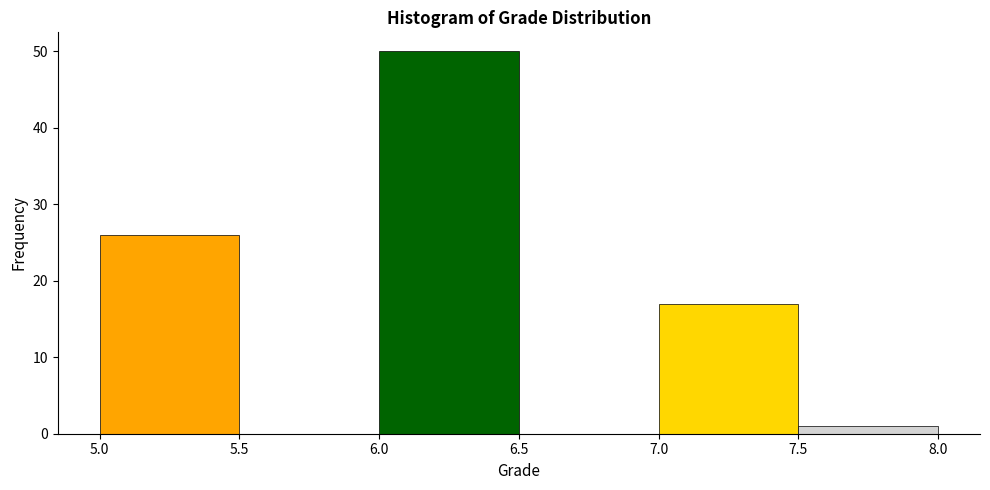

What is the height of the bar covering 5.0 to 5.5 on the x-axis? The values are not printed on the chart, so give them approximately, as read against the axis.

26